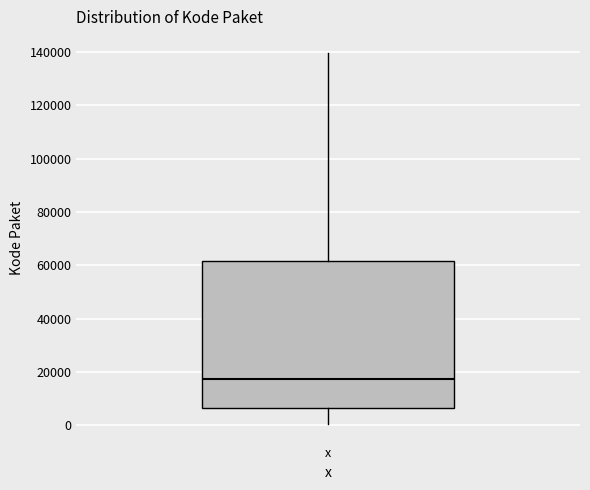

Where does the upper whisker of the box for x end on the y-axis? The values are not printed on the chart, so give them approximately, as read against the axis.

140000